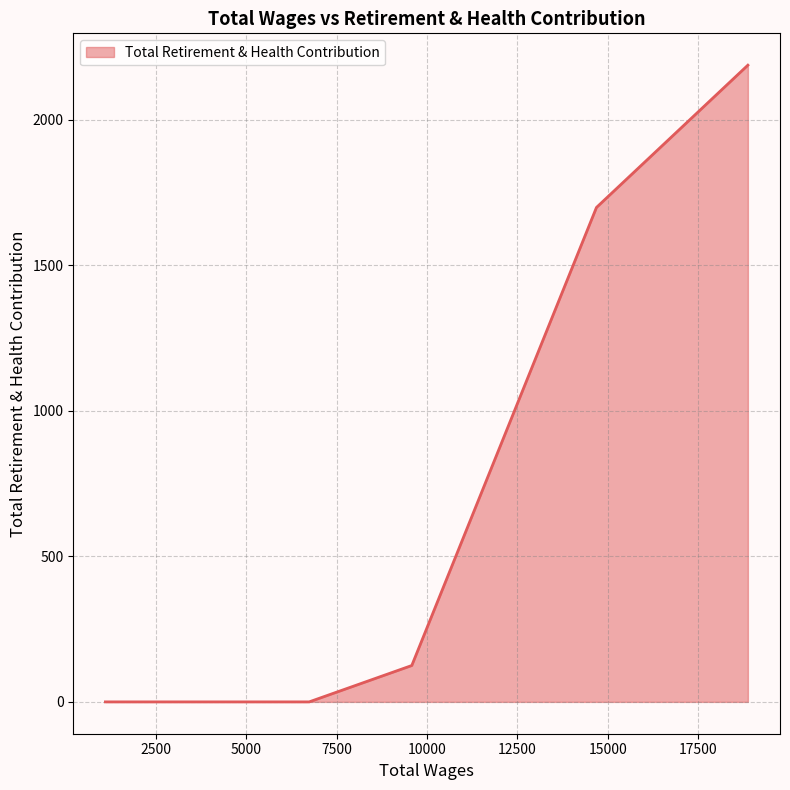

What is the maximum value shown in the chart?

2188